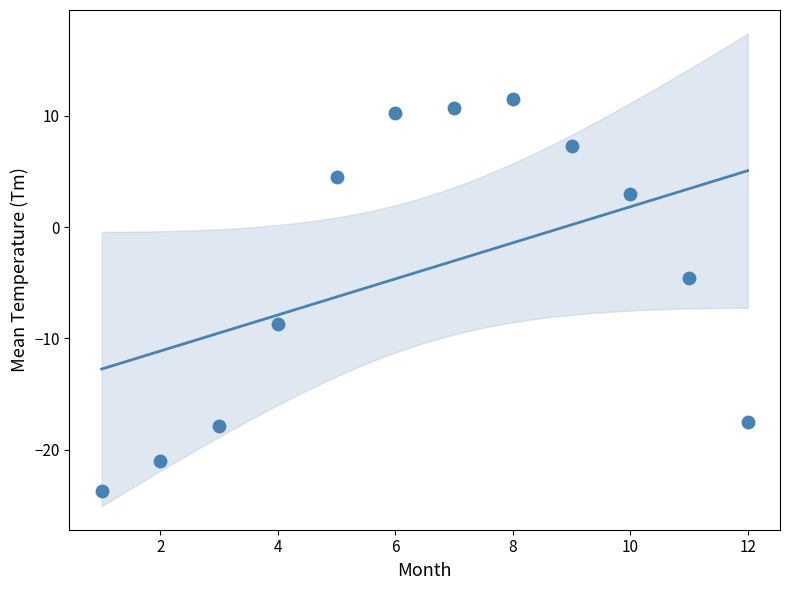

What is the range of Y values (max minus min)?

35.2